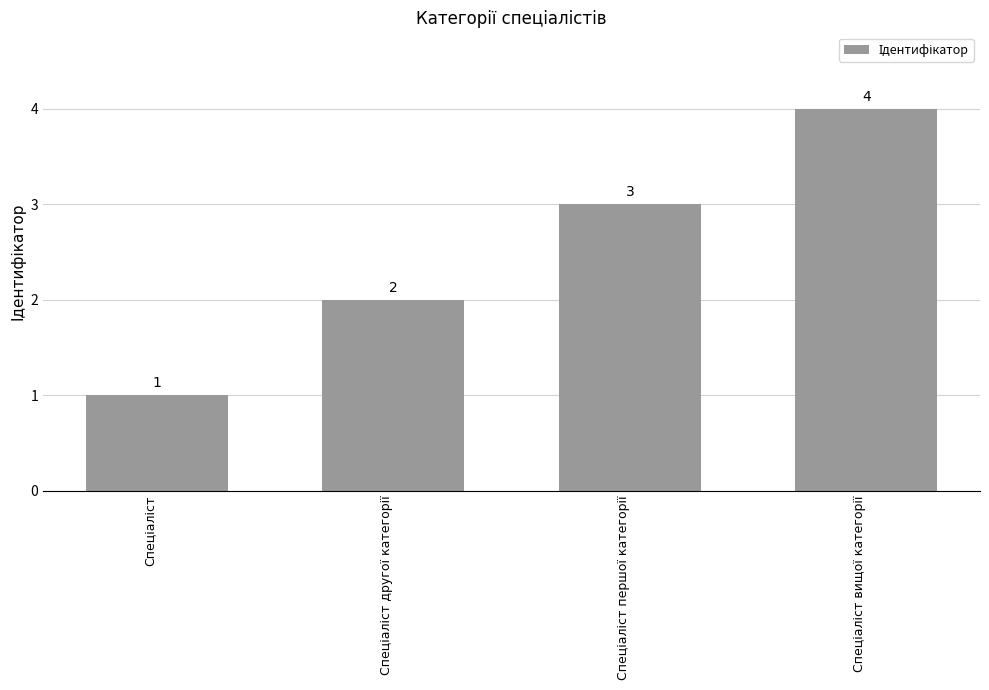

What is the sum of all values?

10